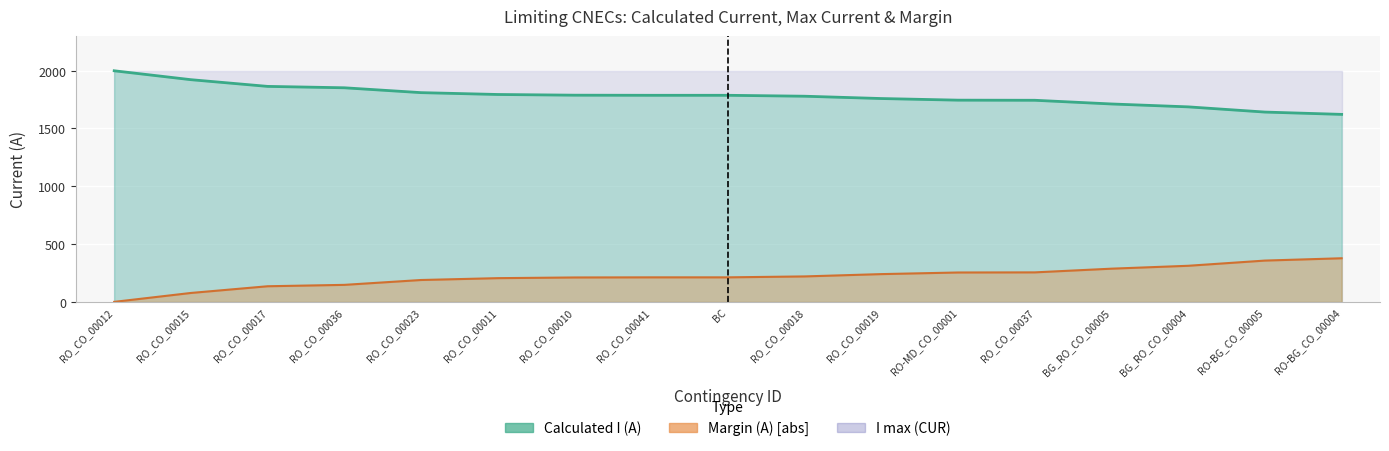

How many data points in Margin (A) are above 213?

8